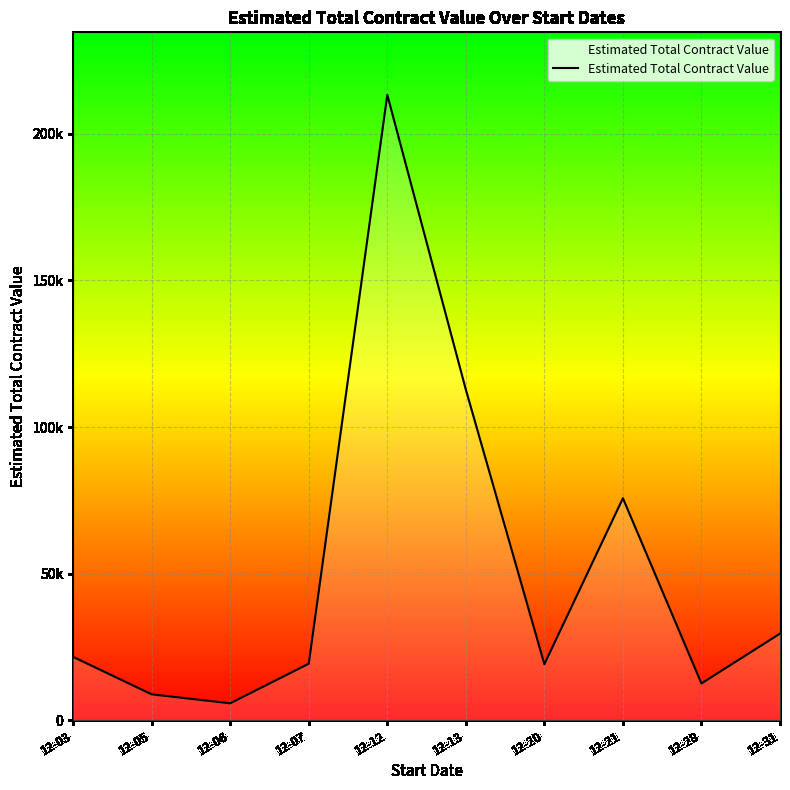

Where is the first local maximum?

12-12